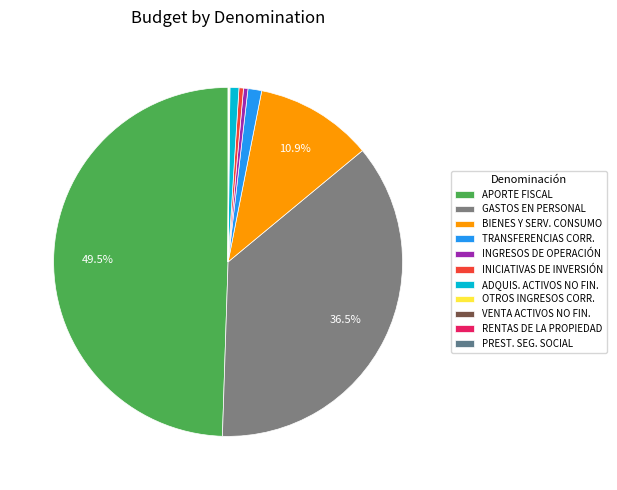

Does any single category account for the majority?

No